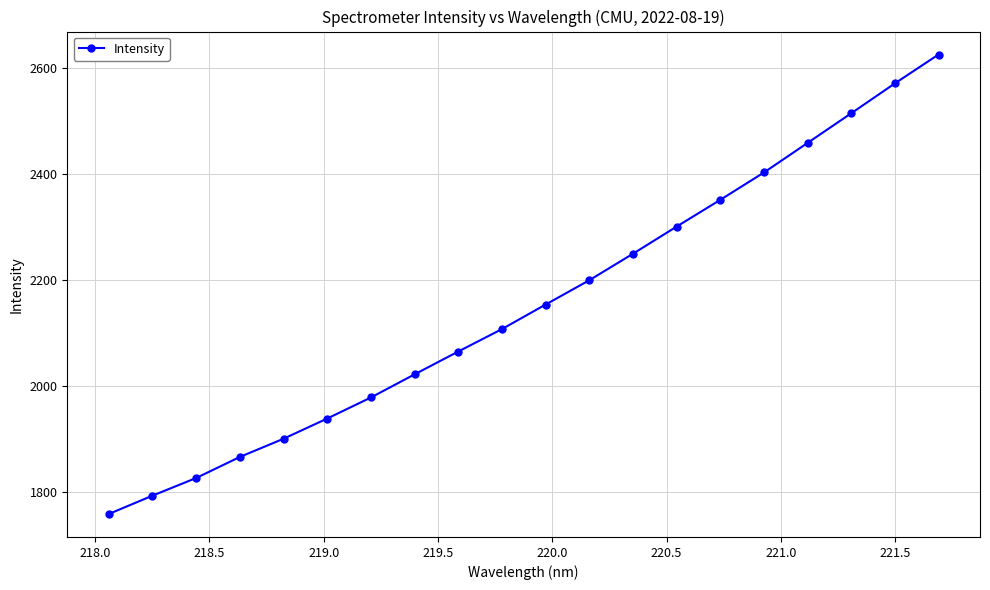

How many series are shown in this chart?

1